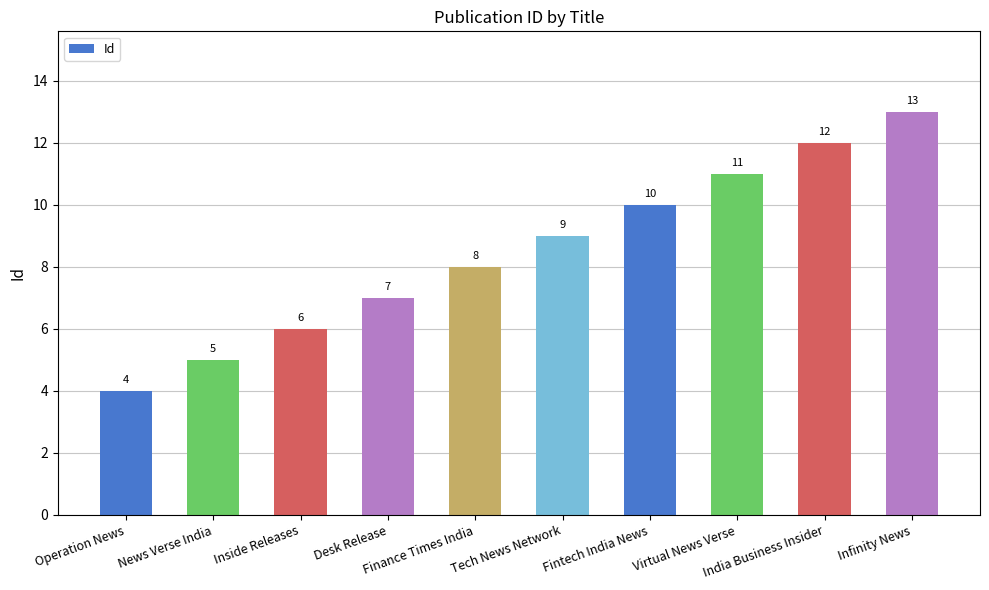

True or false: the data shows 2 at Operation News.

False